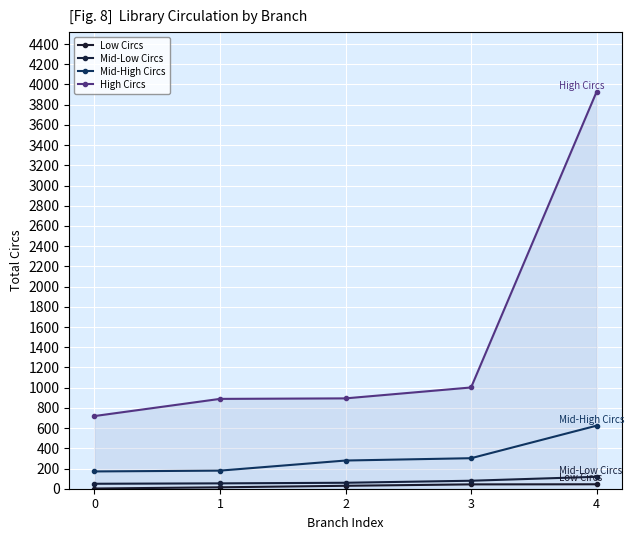

True or false: Mid-Low Circs has a value of 15 at 2.

False